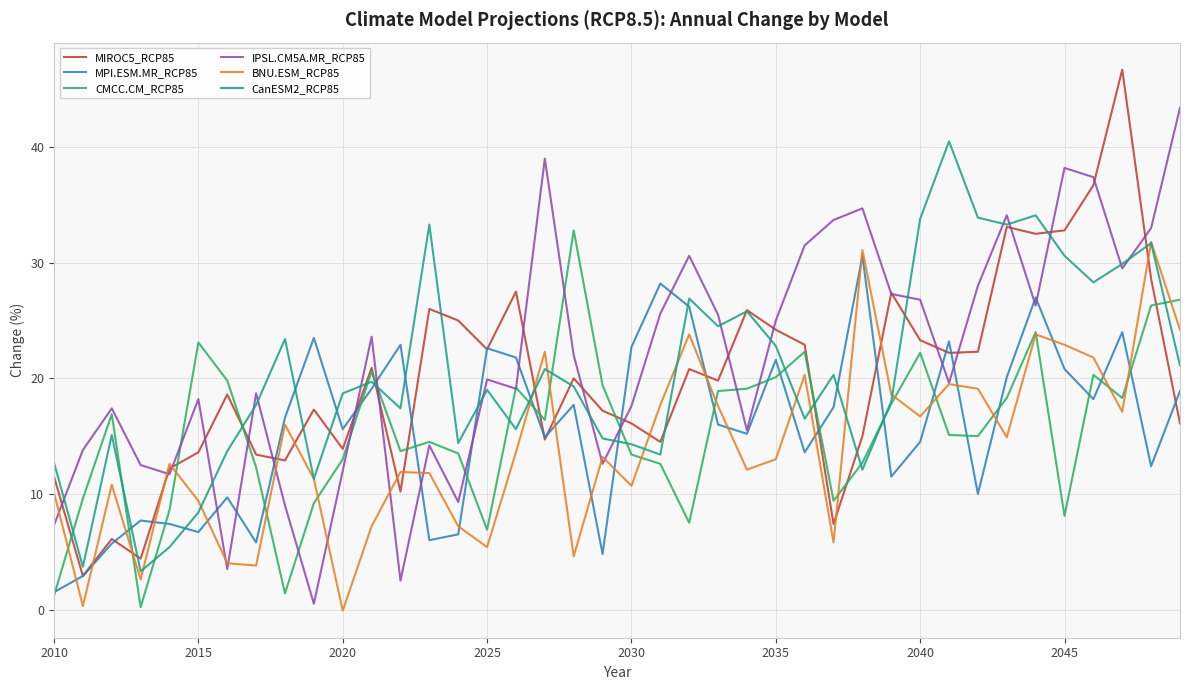

True or false: CanESM2_RCP85 and MPI.ESM.MR_RCP85 intersect in this chart.

True